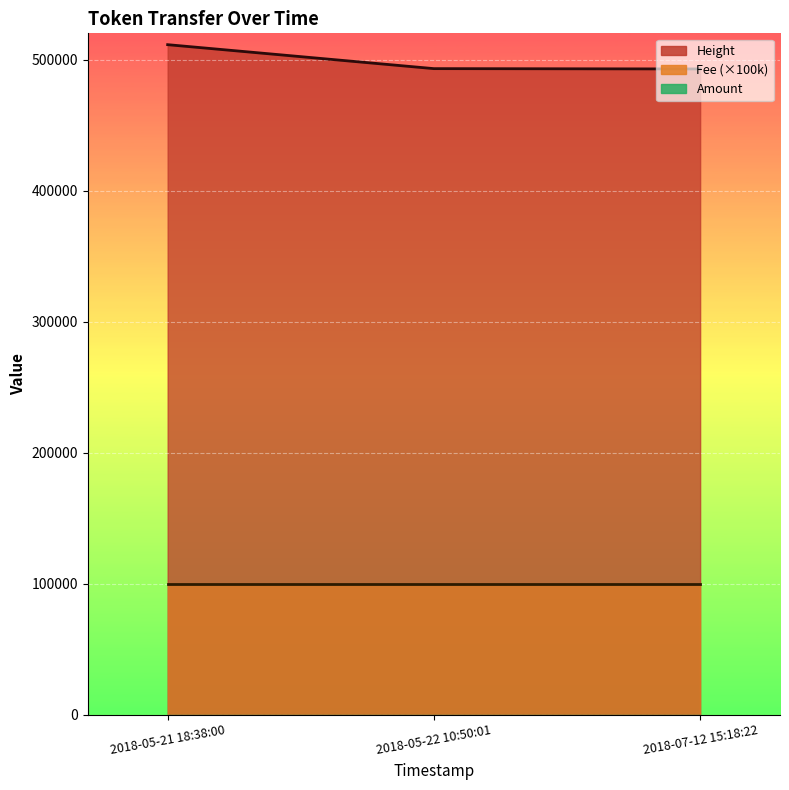

Between 2018-05-21 18:38:00 and 2018-07-12 15:18:22, which series saw the biggest shift?

Height